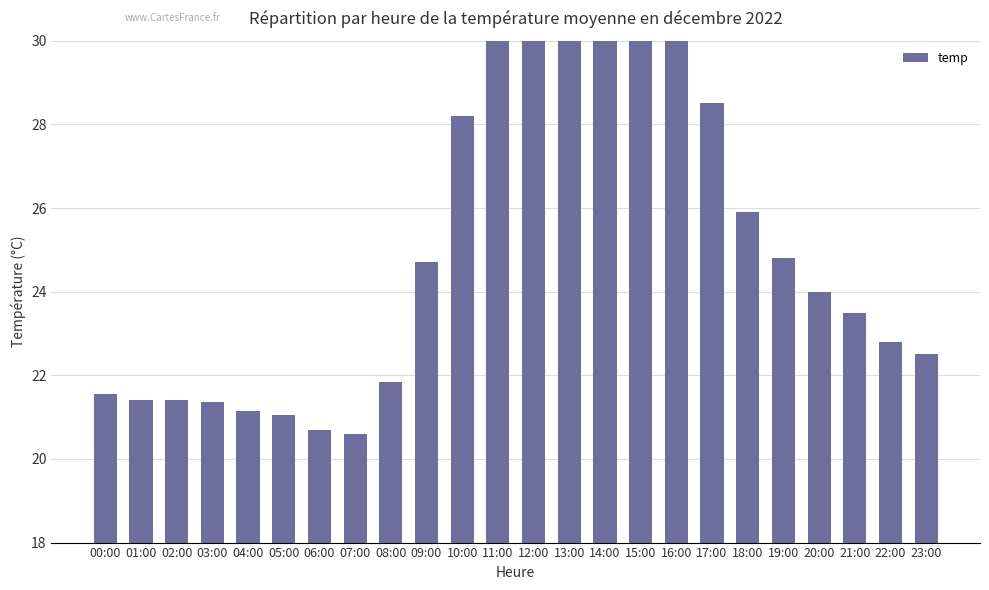

What is the smallest value displayed?

20.6